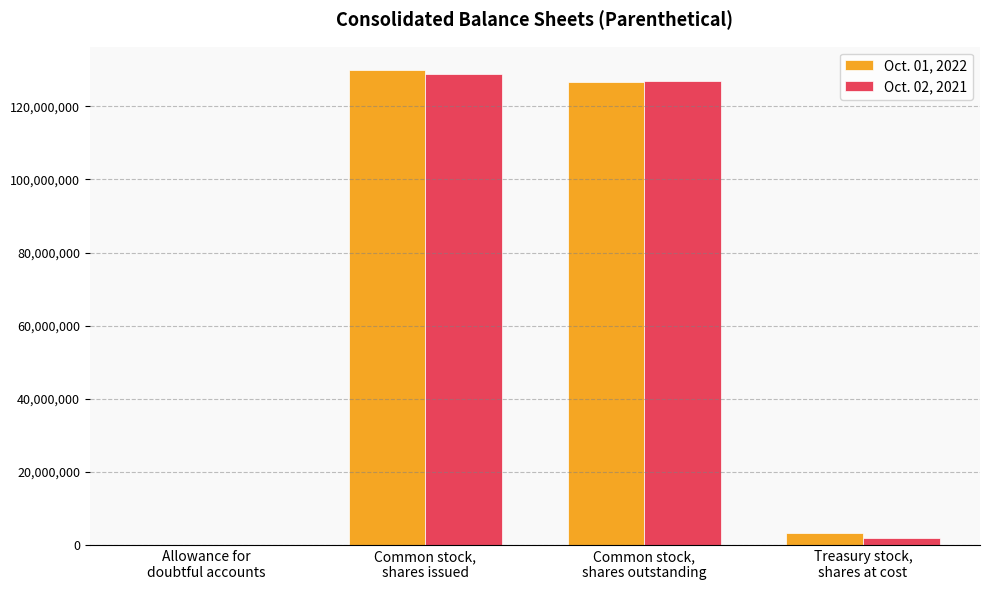

The Oct. 02, 2021 series shows 31175145 at Common stock,
shares outstanding. True or false?

False